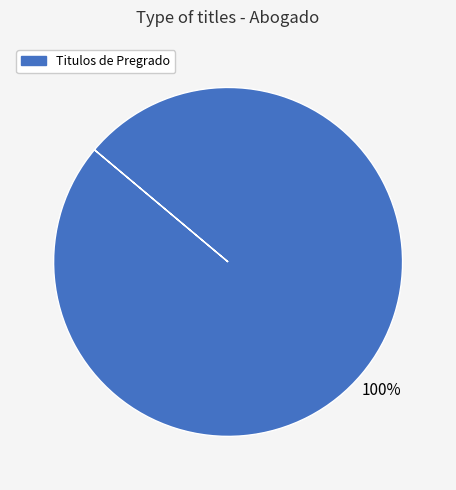

How many segments does this pie chart have?

1